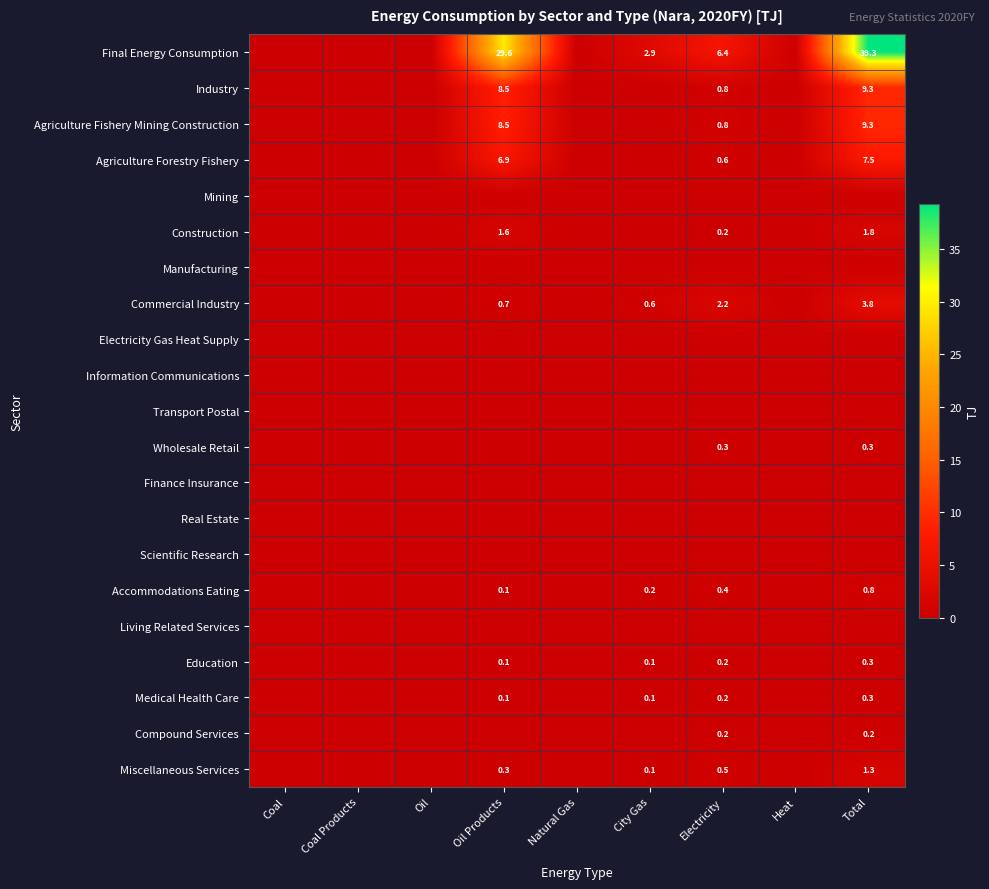

Is it true that Medical Health Care equals 0.2 at Electricity?

True